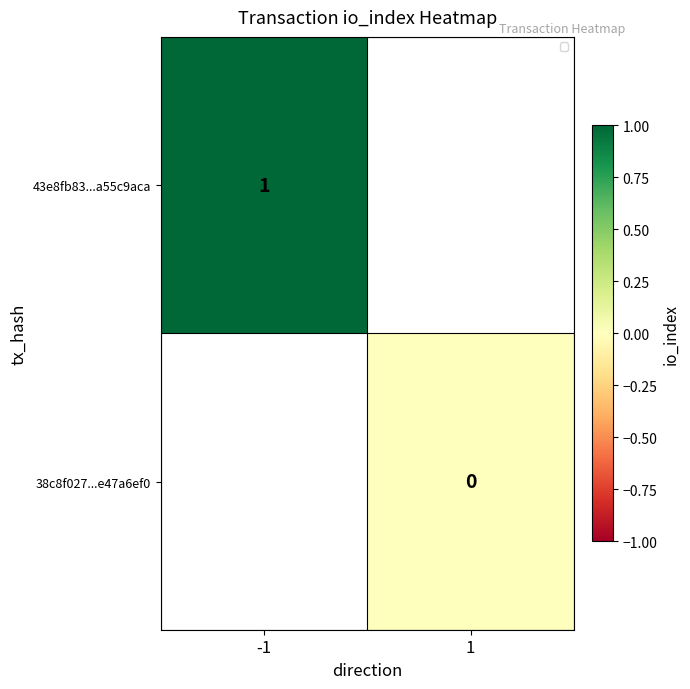

At how many categories does at least one series exceed 0?

1